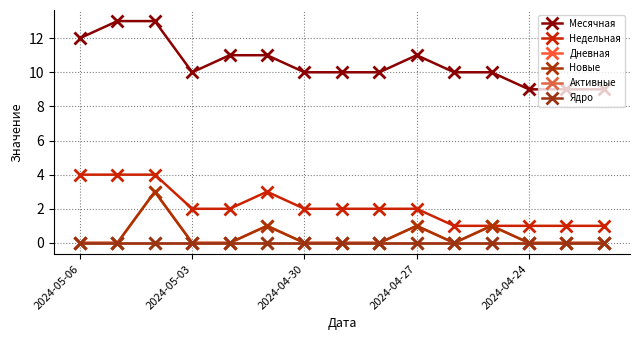

What is the average value of the Месячная series?

11